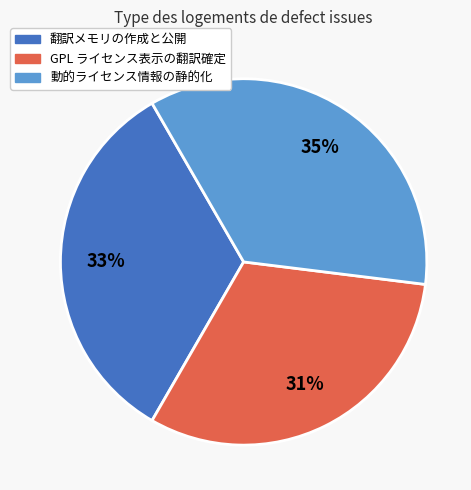

Approximately how many times larger is the value at 翻訳メモリの作成と公開 compared to GPL ライセンス表示の翻訳確定?

1.1